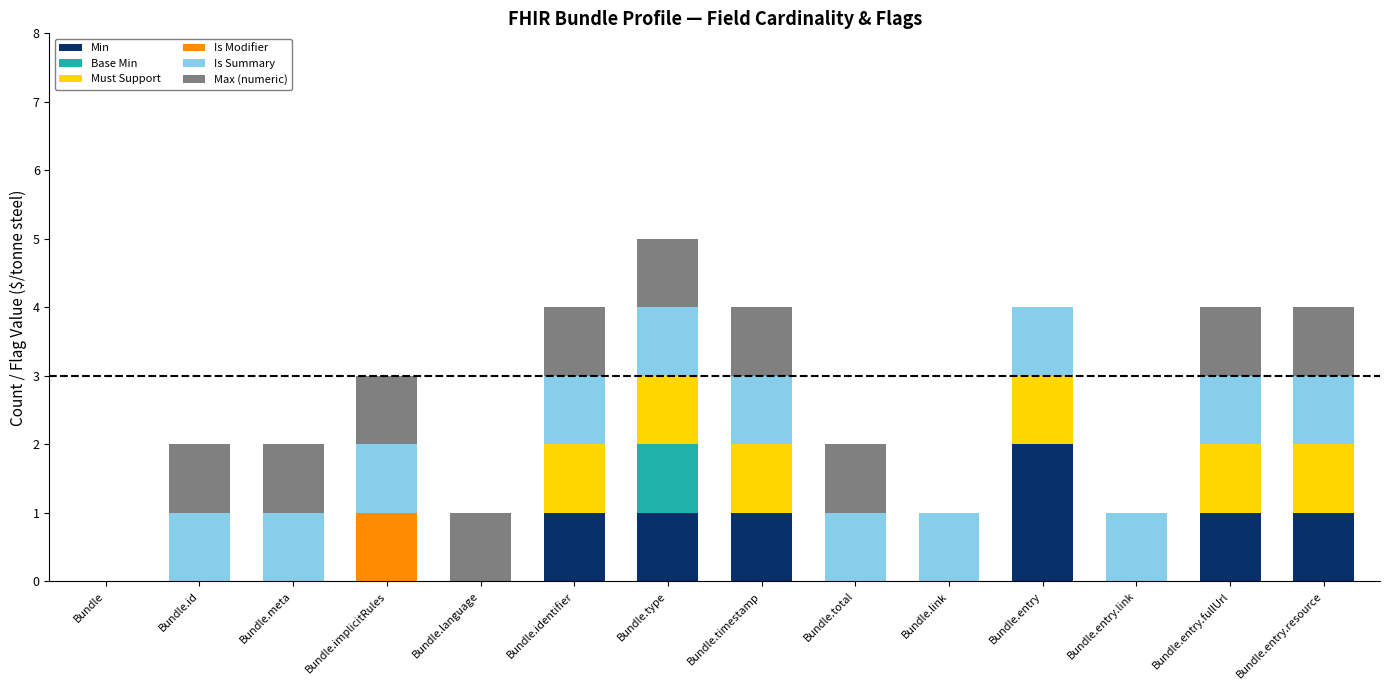

Is it true that Min equals 2 at Bundle.entry?

True